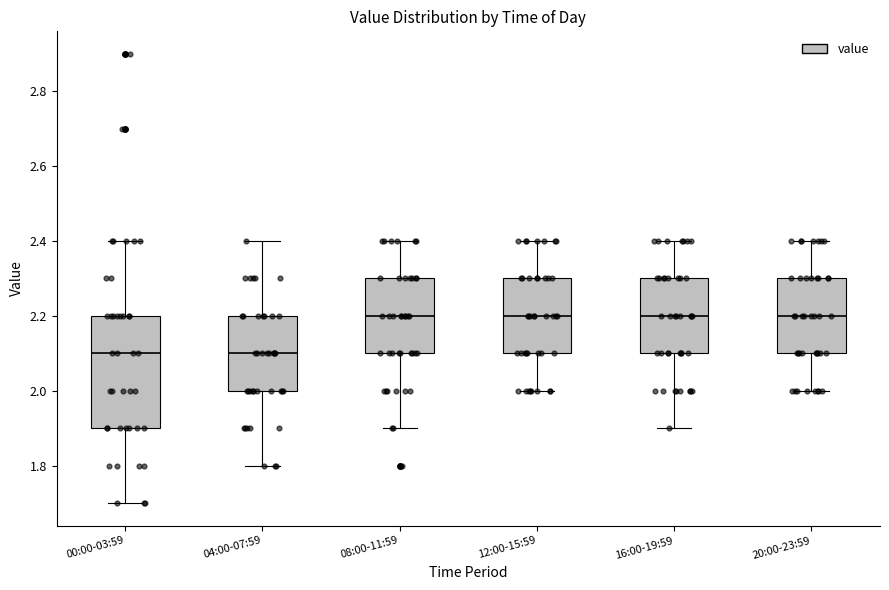

Reading left to right, read every box against the y-axis: the position of its median line, the range the box covers, and the ends of its whiskers. The values are not printed on the chart, so give them approximately, as read against the axis.

00:00-03:59: median 2.1, box 1.9 to 2.2, whiskers 1.7 to 2.4
04:00-07:59: median 2.1, box 2.0 to 2.2, whiskers 1.8 to 2.4
08:00-11:59: median 2.2, box 2.1 to 2.3, whiskers 1.9 to 2.4
12:00-15:59: median 2.2, box 2.1 to 2.3, whiskers 2.0 to 2.4
16:00-19:59: median 2.2, box 2.1 to 2.3, whiskers 1.9 to 2.4
20:00-23:59: median 2.2, box 2.1 to 2.3, whiskers 2.0 to 2.4